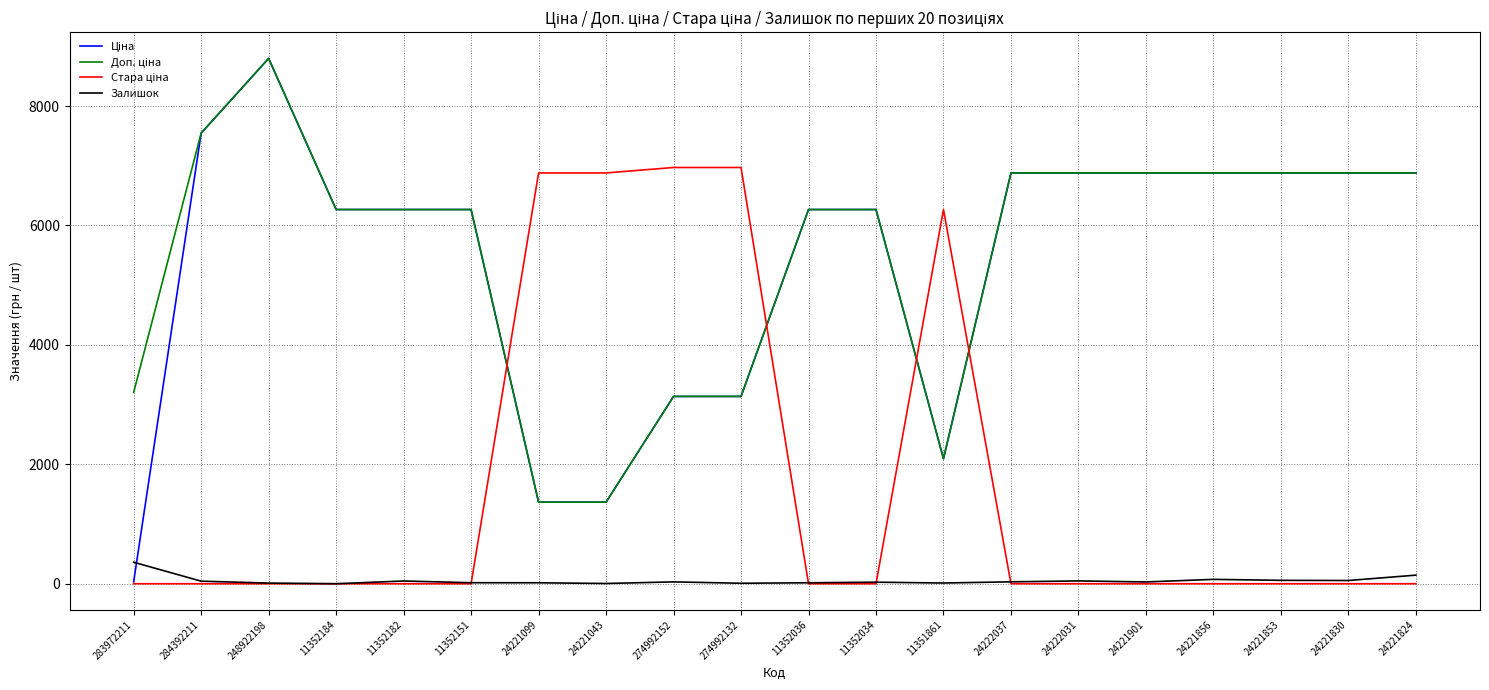

At which category is the sum across all series the highest?

248922198